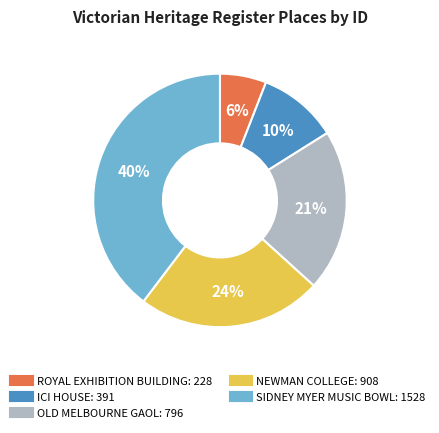

Combined, do ROYAL EXHIBITION BUILDING and ICI HOUSE account for over 50%?

No